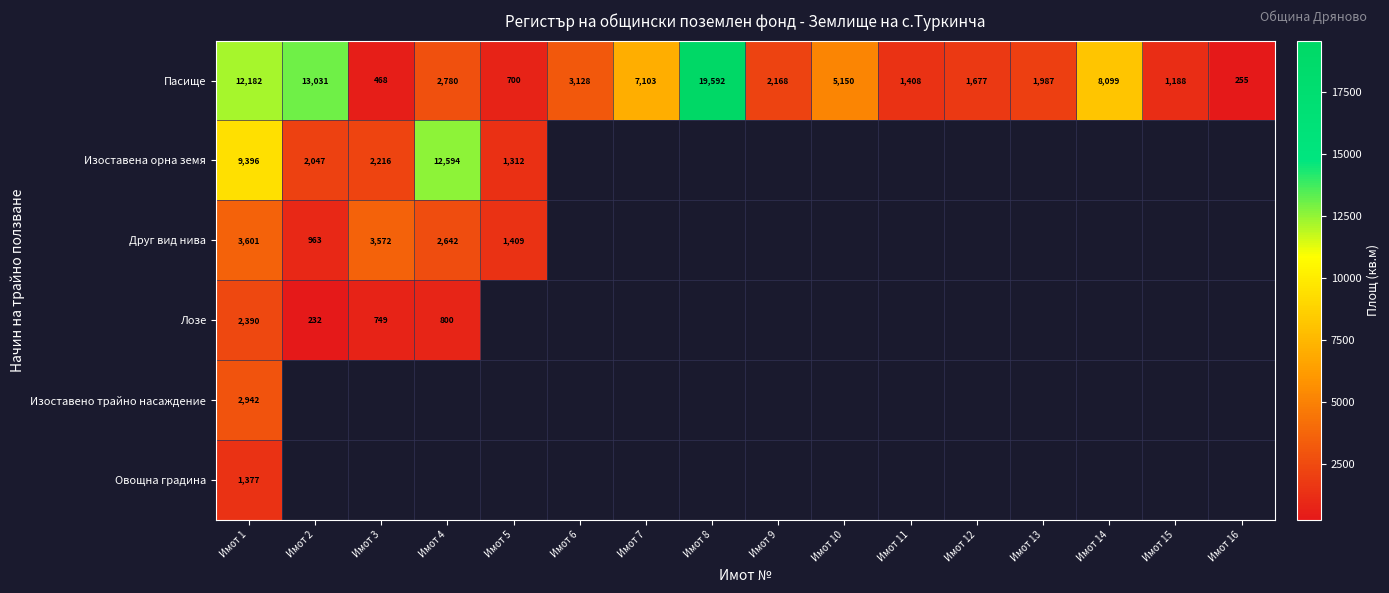

List the series in order of their peak value, lowest first.

Овощна градина, Лозе, Изоставено трайно насаждение, Друг вид нива, Изоставена орна земя, Пасище